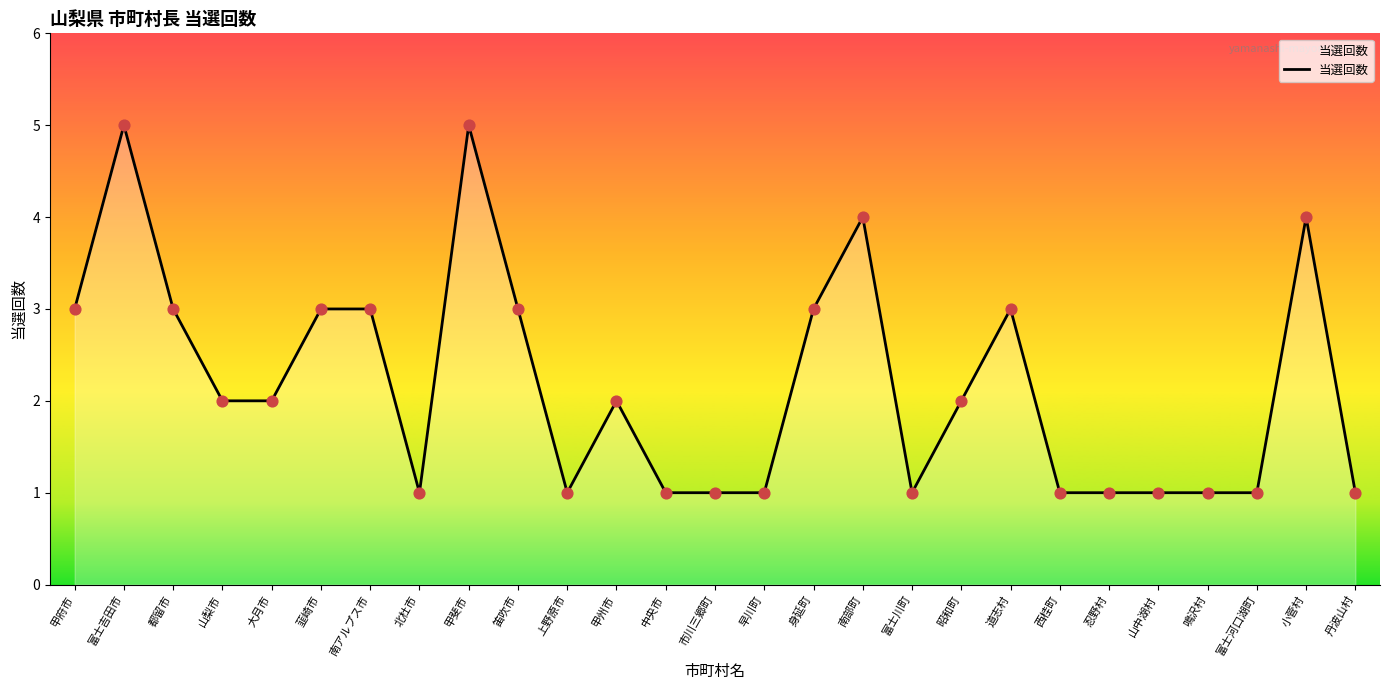

Between 大月市 and 甲府市, which is larger?

甲府市